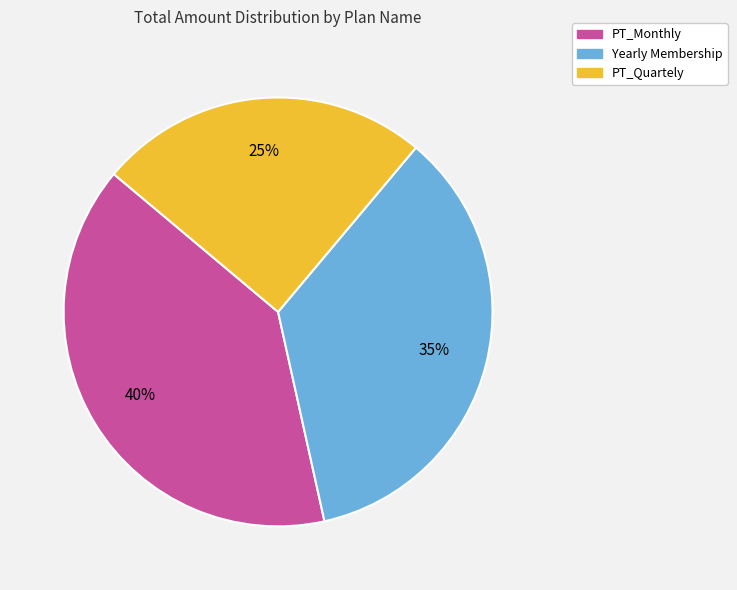

Does any single category account for the majority?

No